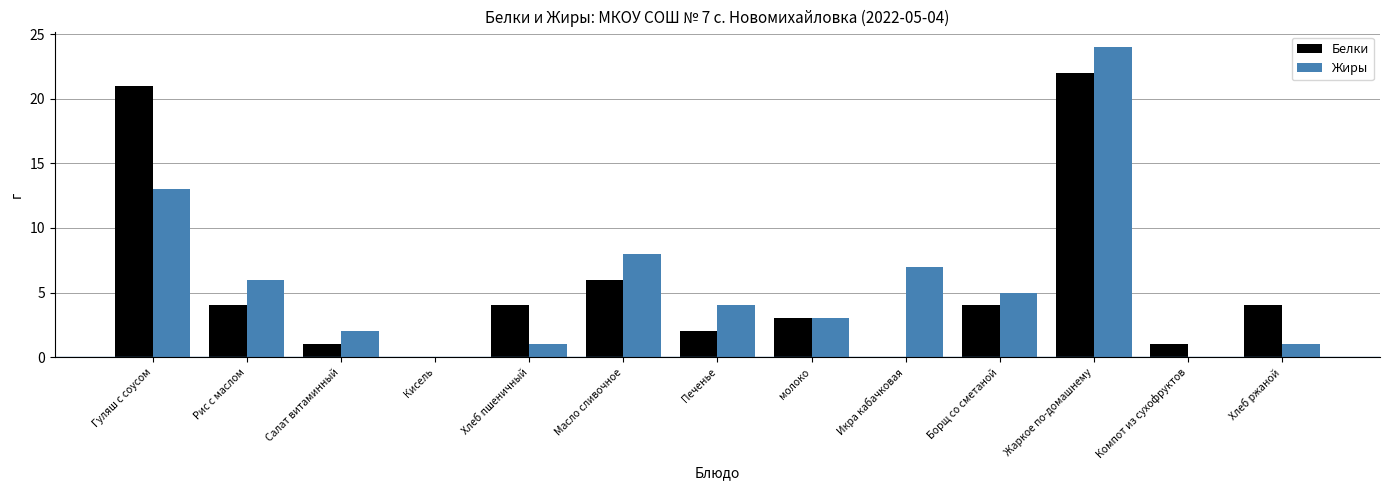

Reading right to left, what are all the values shown in this chart?

Белки: Хлеб ржаной=4	Компот из сухофруктов=1	Жаркое по-домашнему=22	Борщ со сметаной=4	Икра кабачковая=0	молоко=3	Печенье=2	Масло сливочное=6	Хлеб пшеничный=4	Кисель=0	Салат витаминный=1	Рис с маслом=4	Гуляш с соусом=21
Жиры: Хлеб ржаной=1	Компот из сухофруктов=0	Жаркое по-домашнему=24	Борщ со сметаной=5	Икра кабачковая=7	молоко=3	Печенье=4	Масло сливочное=8	Хлеб пшеничный=1	Кисель=0	Салат витаминный=2	Рис с маслом=6	Гуляш с соусом=13